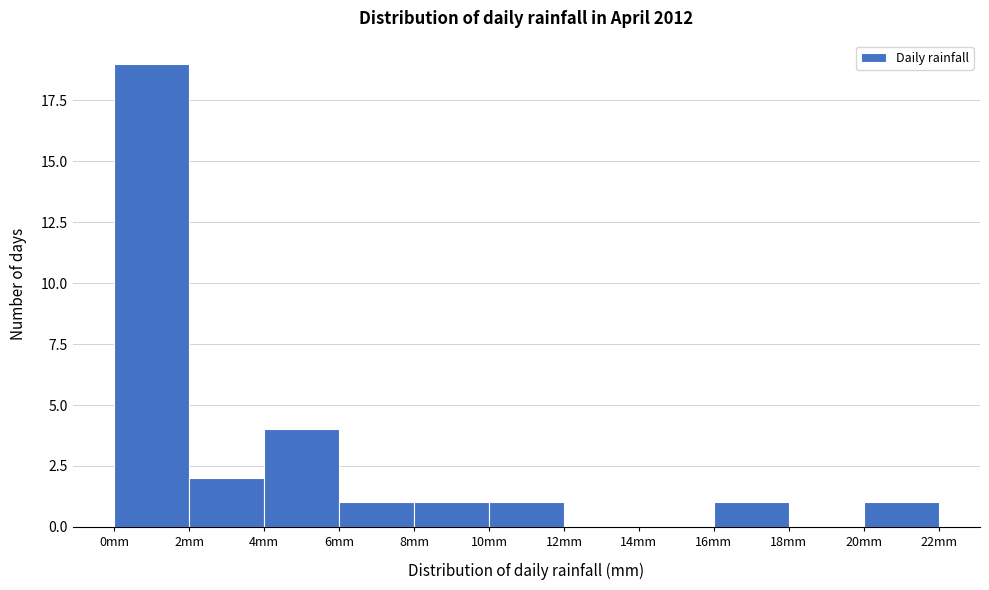

How tall is the bar that spans 20 to 22 on the x-axis? The values are not printed on the chart, so give them approximately, as read against the axis.

1